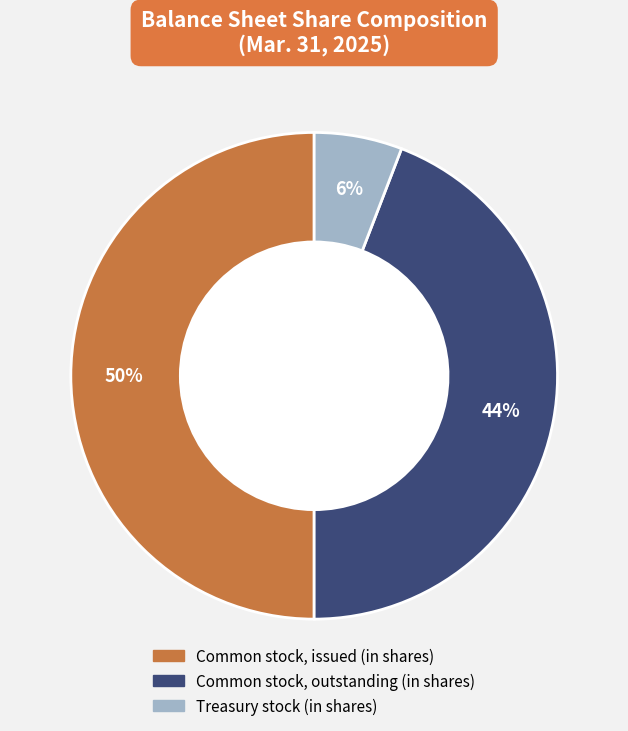

How many slices are in this pie chart?

3